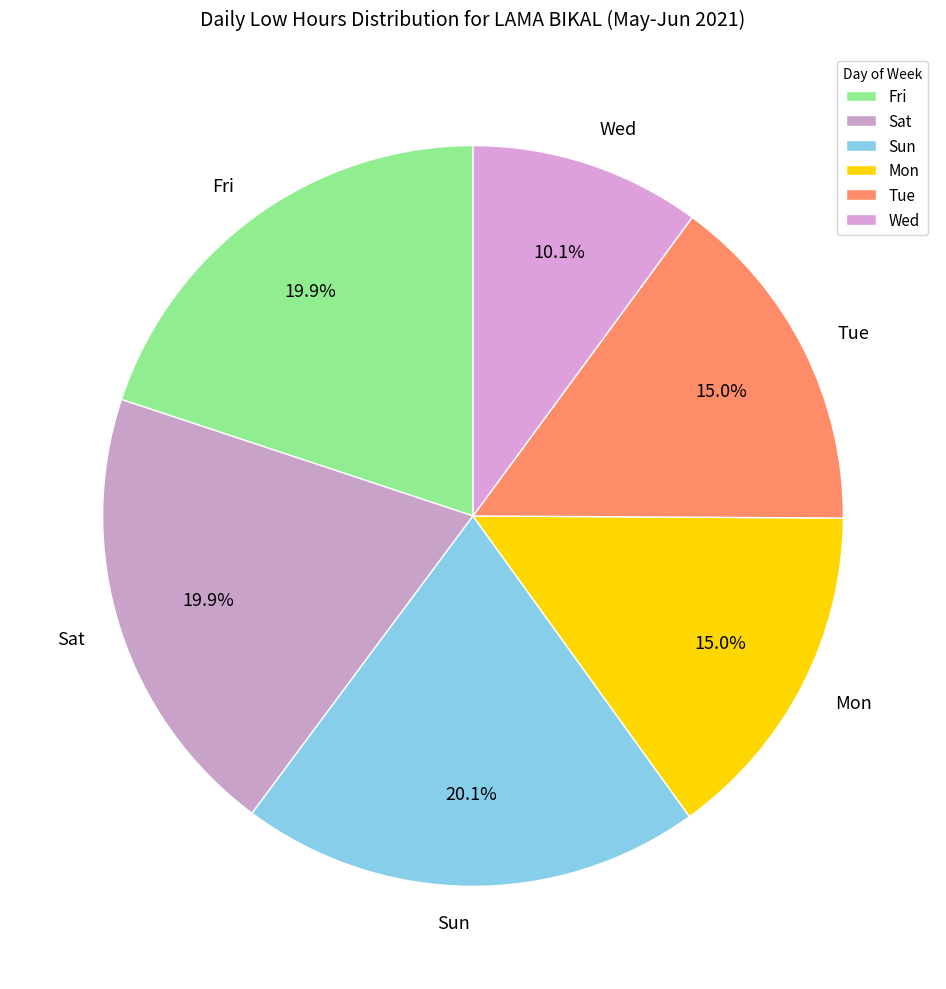

Which category has the smallest portion of the pie?

Wed